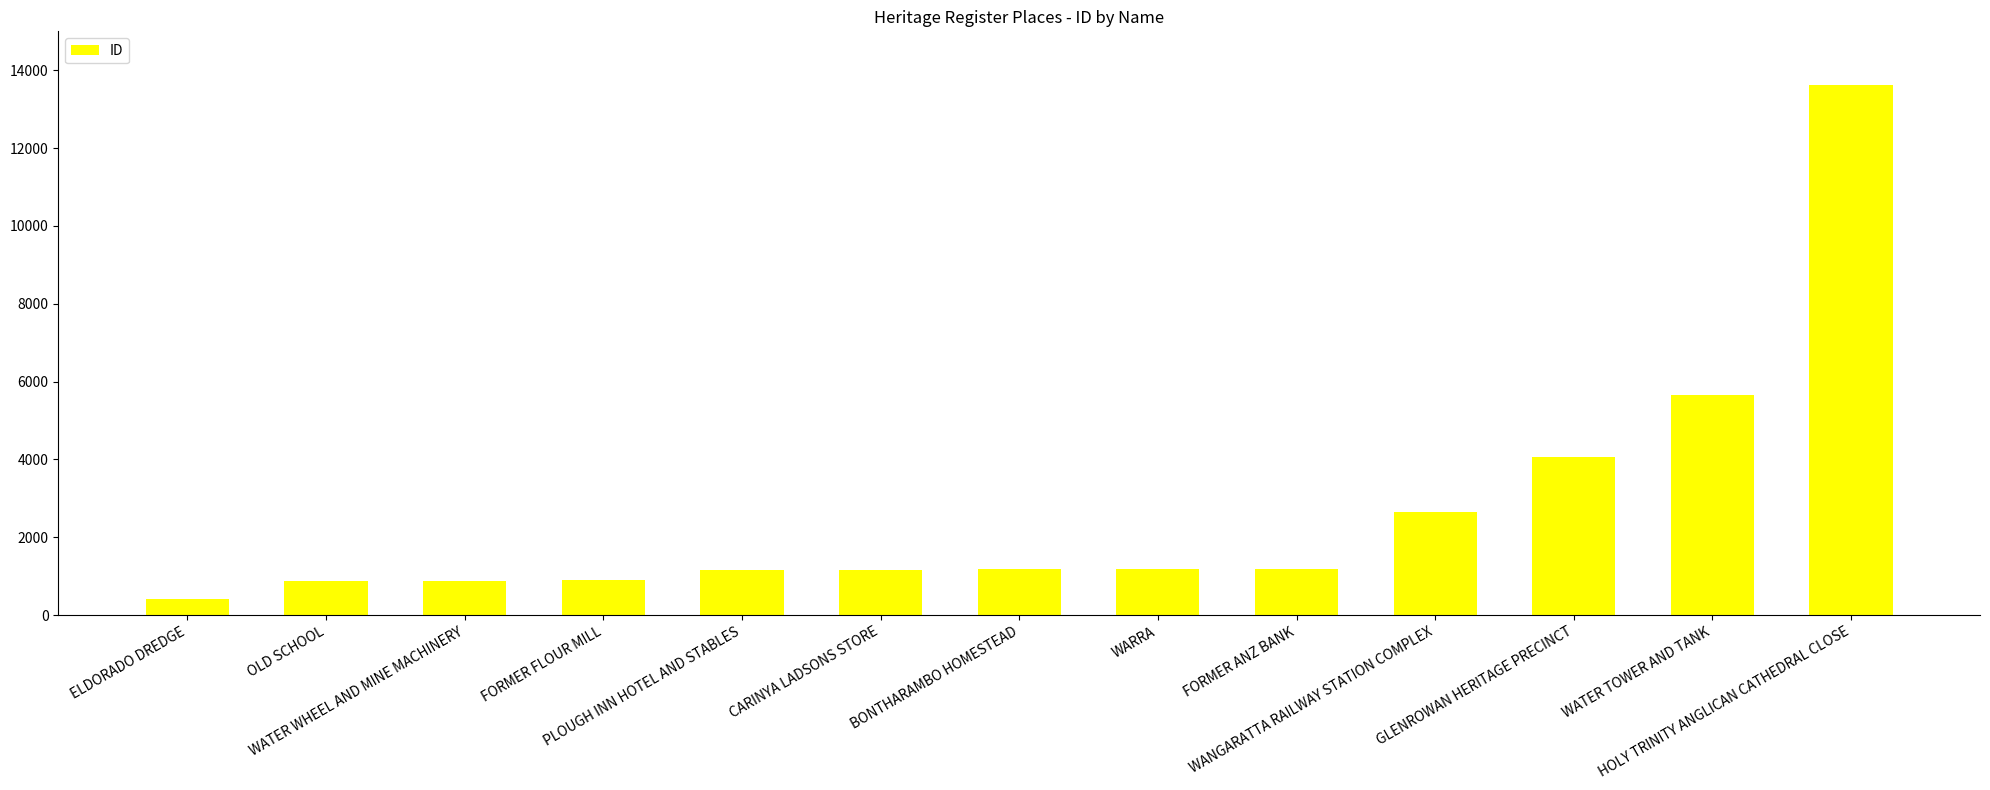

What value does the data have at HOLY TRINITY ANGLICAN CATHEDRAL CLOSE?

13621